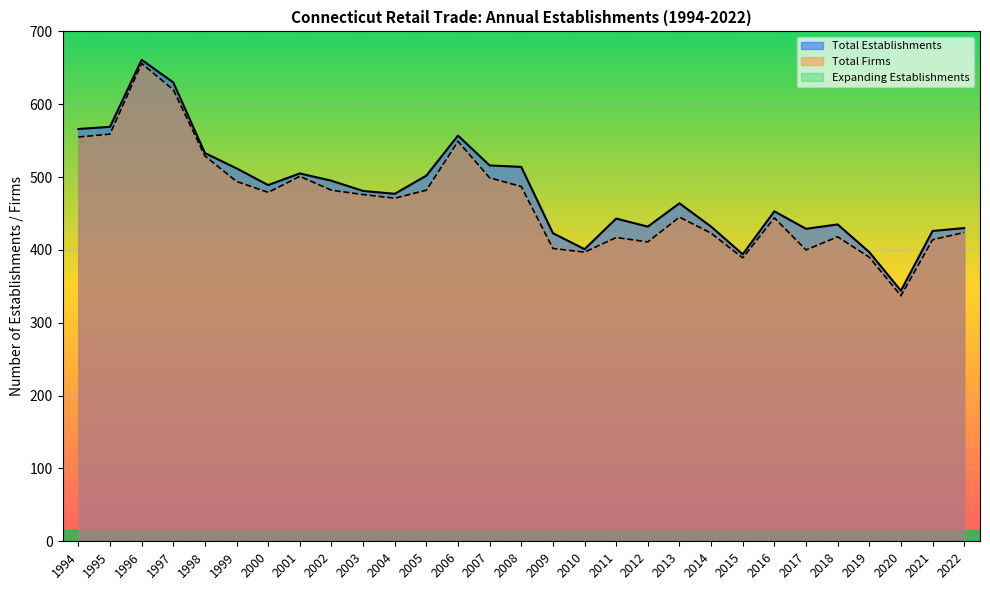

Which series has the largest total across all categories?

Total Establishments